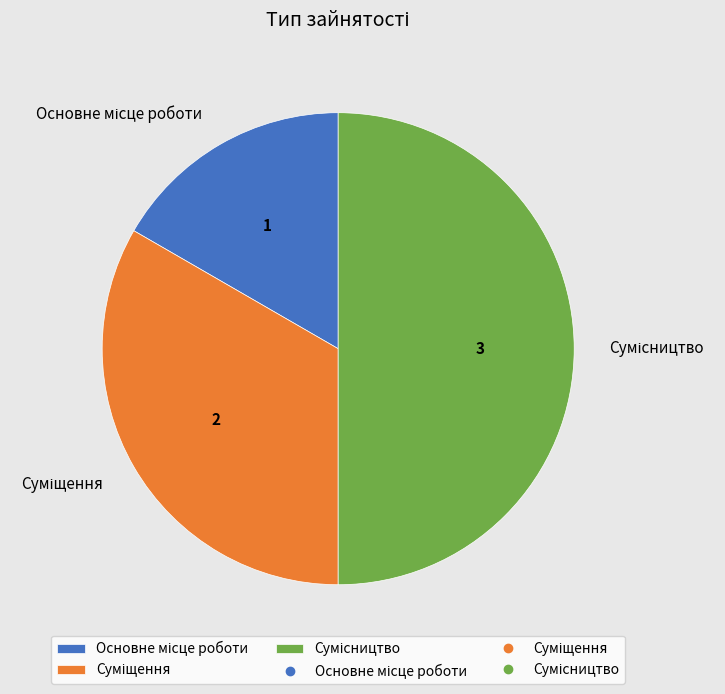

The Основне місце роботи slice represents 24% of the pie. True or false?

False